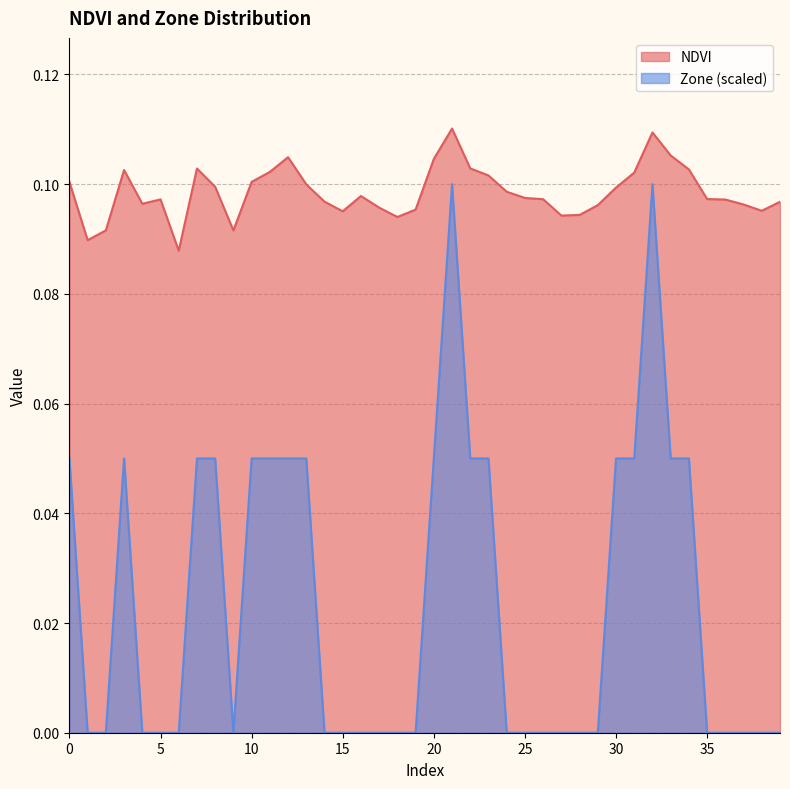

Reading left to right, extract all data points from this chart.

NDVI: 0=0.1	1=0.1	2=0.1	3=0.1	4=0.1	5=0.1	6=0.1	7=0.1	8=0.1	9=0.1	10=0.1	11=0.1	12=0.1	13=0.1	14=0.1	15=0.1	16=0.1	17=0.1	18=0.1	19=0.1	20=0.1	21=0.1	22=0.1	23=0.1	24=0.1	25=0.1	26=0.1	27=0.1	28=0.1	29=0.1	30=0.1	31=0.1	32=0.1	33=0.1	34=0.1	35=0.1	36=0.1	37=0.1	38=0.1	39=0.1
Zone: 0=0.1	1=0.0	2=0.0	3=0.1	4=0.0	5=0.0	6=0.0	7=0.1	8=0.1	9=0.0	10=0.1	11=0.1	12=0.1	13=0.1	14=0.0	15=0.0	16=0.0	17=0.0	18=0.0	19=0.0	20=0.1	21=0.1	22=0.1	23=0.1	24=0.0	25=0.0	26=0.0	27=0.0	28=0.0	29=0.0	30=0.1	31=0.1	32=0.1	33=0.1	34=0.1	35=0.0	36=0.0	37=0.0	38=0.0	39=0.0